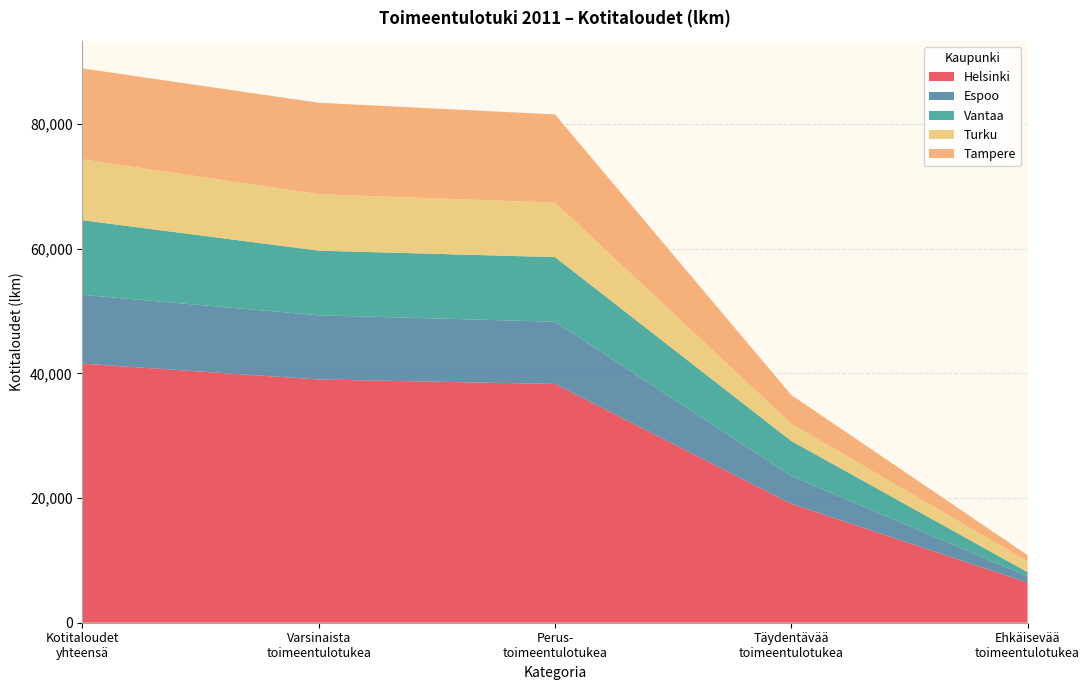

Reading right to left, extract all data points from this chart.

Helsinki: Ehkäisevää toimeentulotukea saaneet=6433	josta täydentävää toimeentulotukea saaneet=19093	josta perustoimeentulotukea saaneet=38316	Varsinaista toimeentulotukea saaneet=39034	Kotitaloudet yhteensä=41575
Espoo: Ehkäisevää toimeentulotukea saaneet=1026	josta täydentävää toimeentulotukea saaneet=4445	josta perustoimeentulotukea saaneet=9985	Varsinaista toimeentulotukea saaneet=10301	Kotitaloudet yhteensä=11036
Vantaa: Ehkäisevää toimeentulotukea saaneet=656	josta täydentävää toimeentulotukea saaneet=5625	josta perustoimeentulotukea saaneet=10369	Varsinaista toimeentulotukea saaneet=10369	Kotitaloudet yhteensä=11981
Turku: Ehkäisevää toimeentulotukea saaneet=1724	josta täydentävää toimeentulotukea saaneet=2773	josta perustoimeentulotukea saaneet=8747	Varsinaista toimeentulotukea saaneet=9060	Kotitaloudet yhteensä=9768
Tampere: Ehkäisevää toimeentulotukea saaneet=1005	josta täydentävää toimeentulotukea saaneet=4611	josta perustoimeentulotukea saaneet=14150	Varsinaista toimeentulotukea saaneet=14672	Kotitaloudet yhteensä=14590